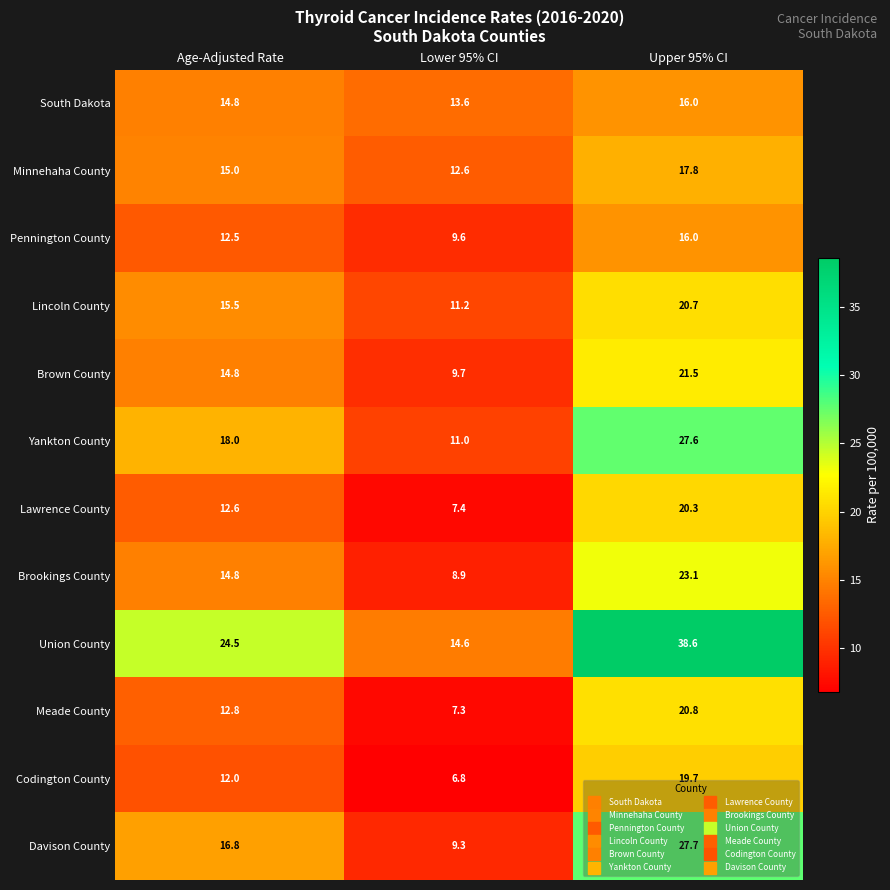

At which label does Davison County first exceed 16?

Age-Adjusted Rate